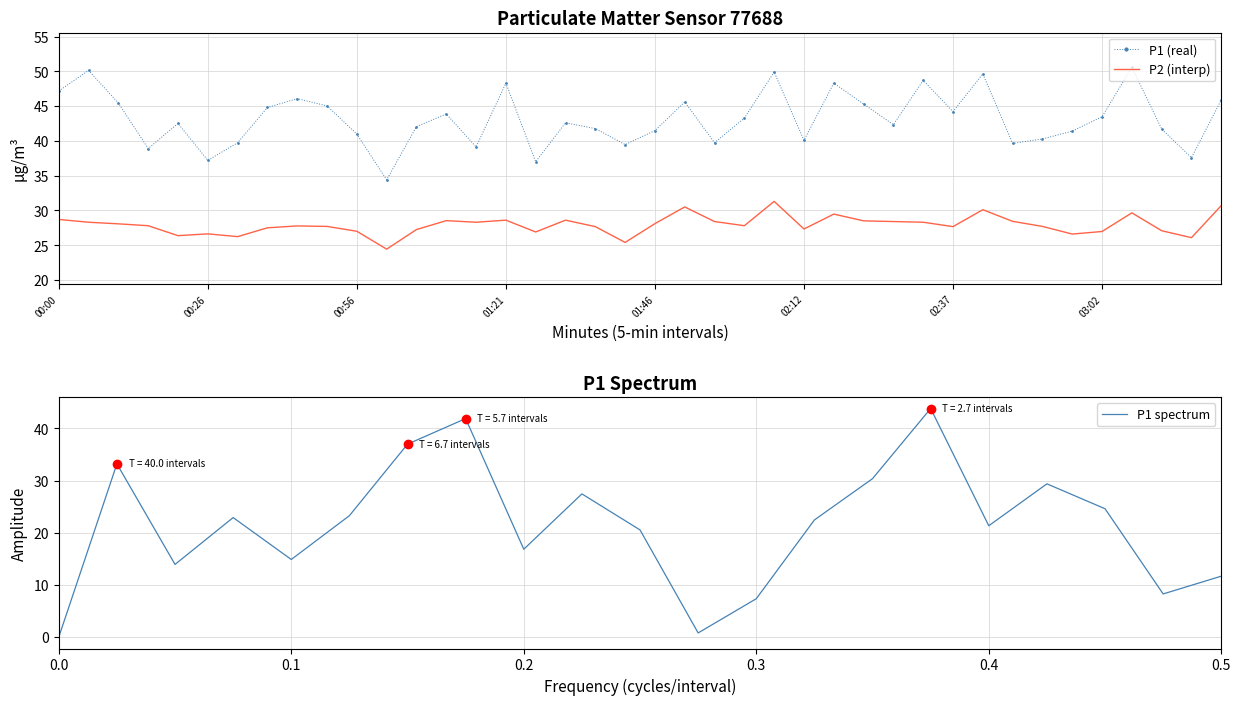

What are all the series names shown in the legend?

P1, P2